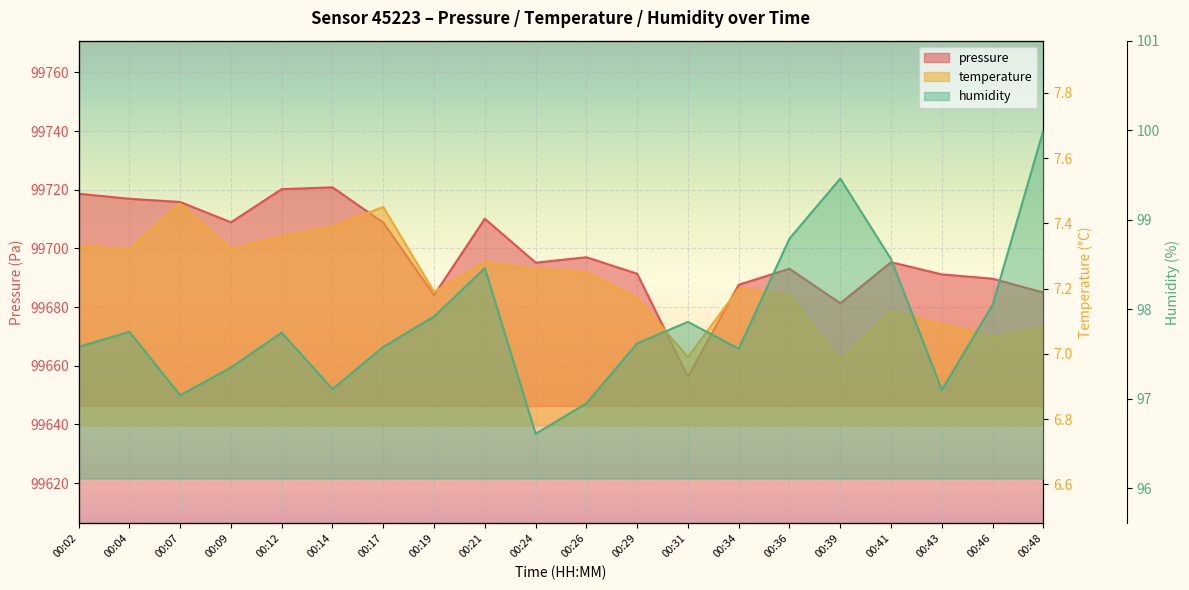

What is the difference between the maximum and minimum values in the pressure series?

64.6